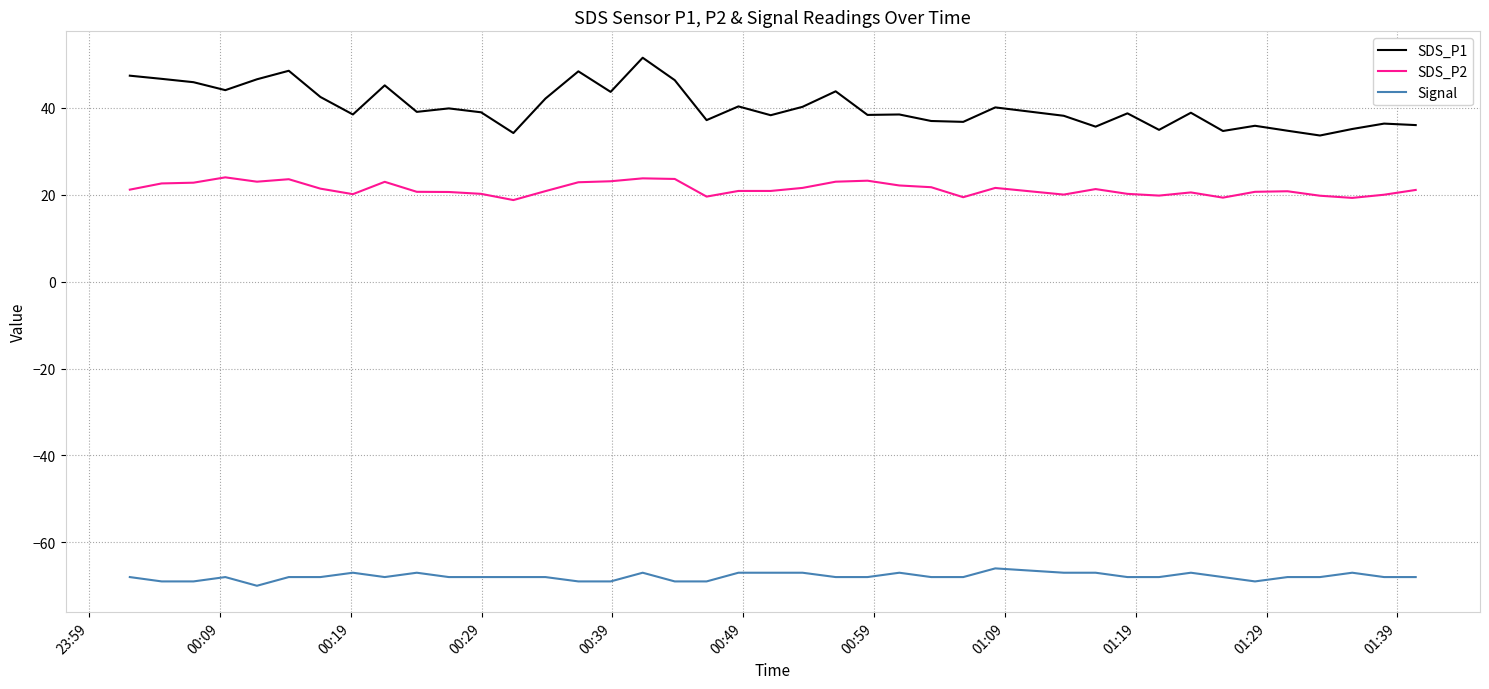

True or false: SDS_P2 has more than 0 points higher than both neighbors.

True